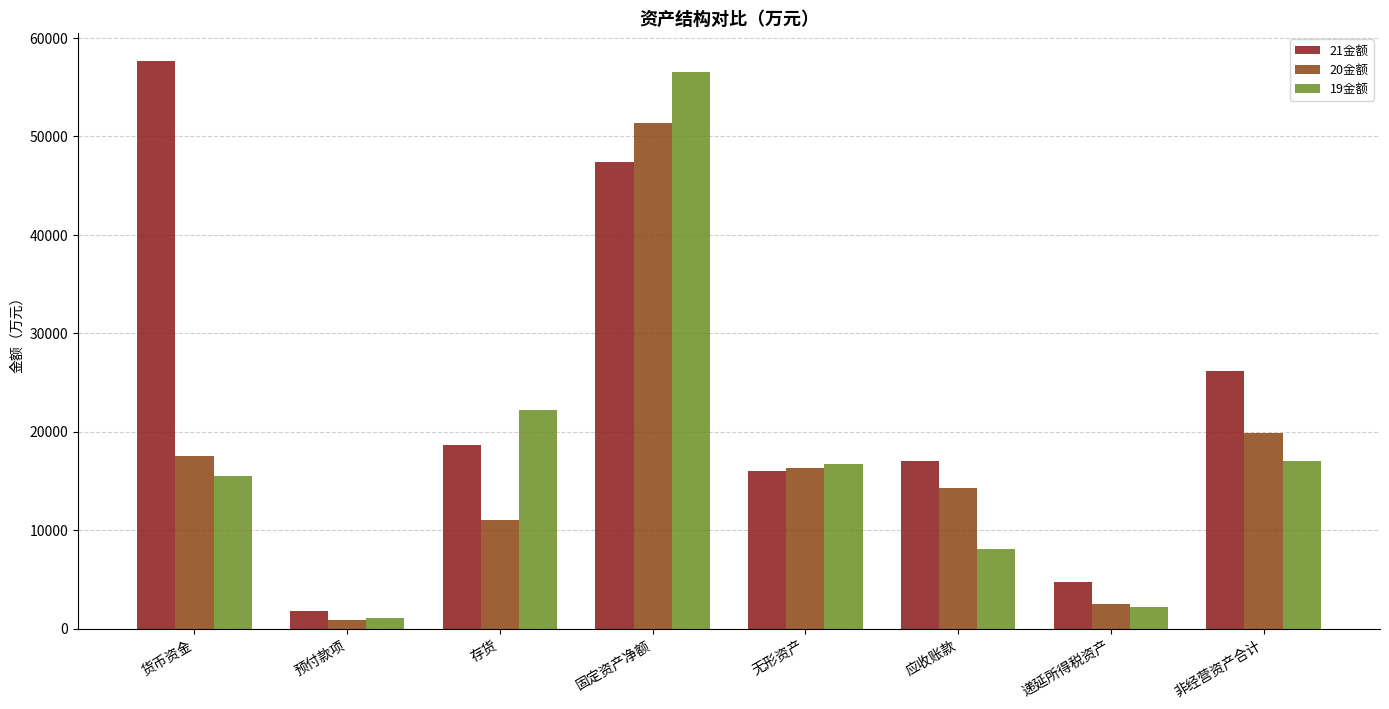

Where is 21金额 nearest to the value 29717?

非经营资产合计